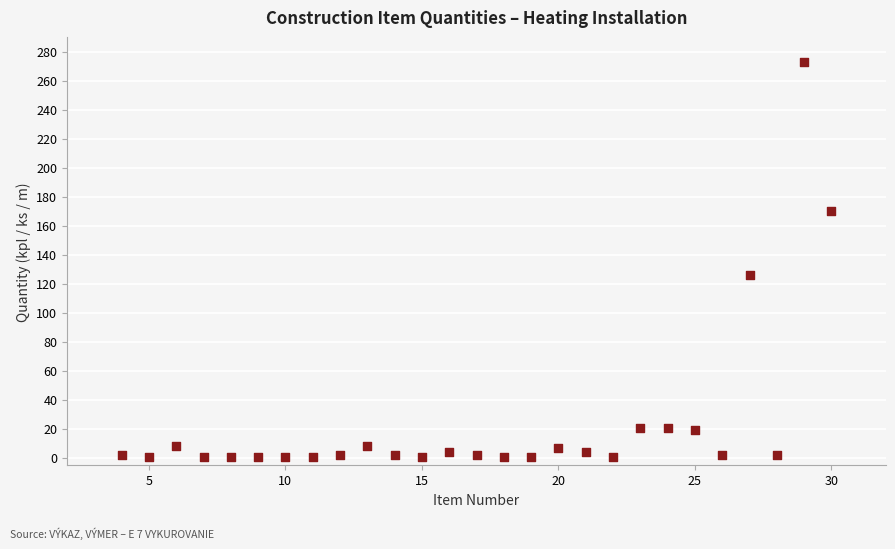

What is the range of Y values (max minus min)?

272